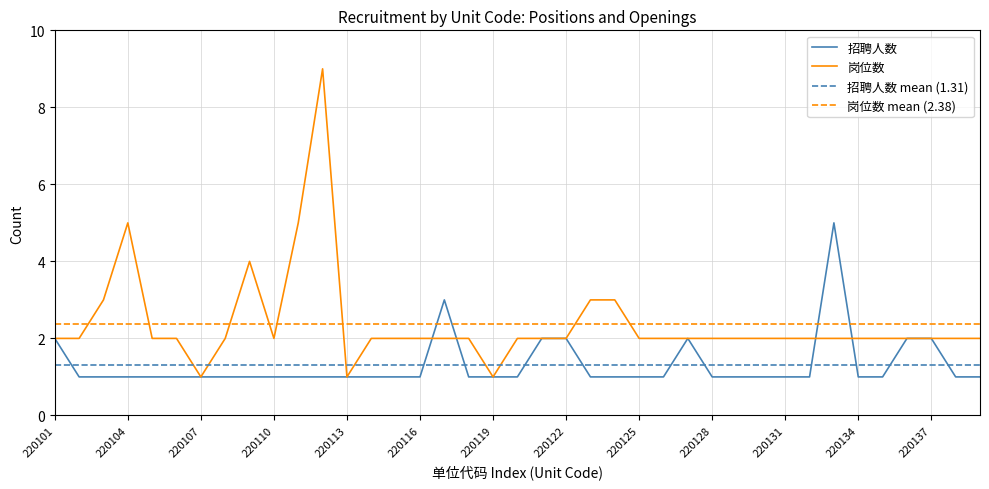

The value of 招聘人数 at 220119 is 0. True or false?

False